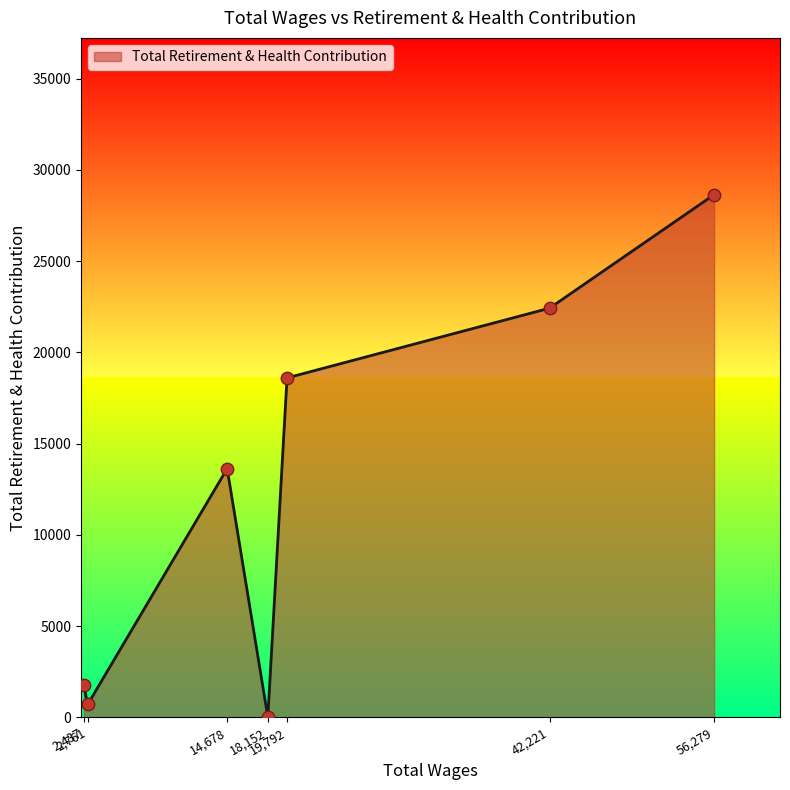

True or false: there are more than 2 points higher than both neighbors.

False